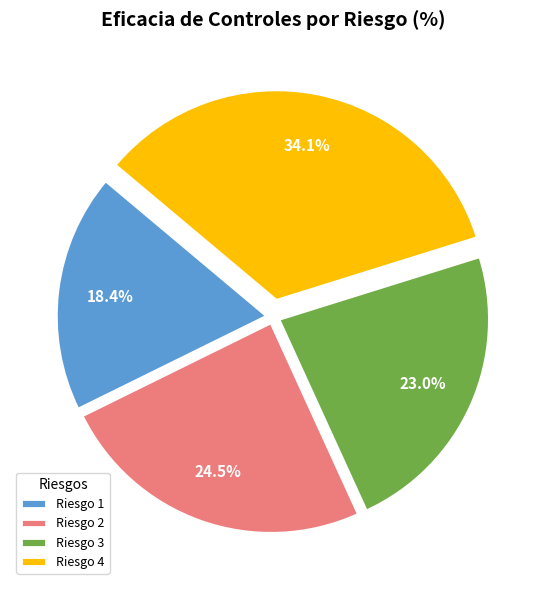

What percentage do Riesgo 4 and Riesgo 2 together represent?

58.6%